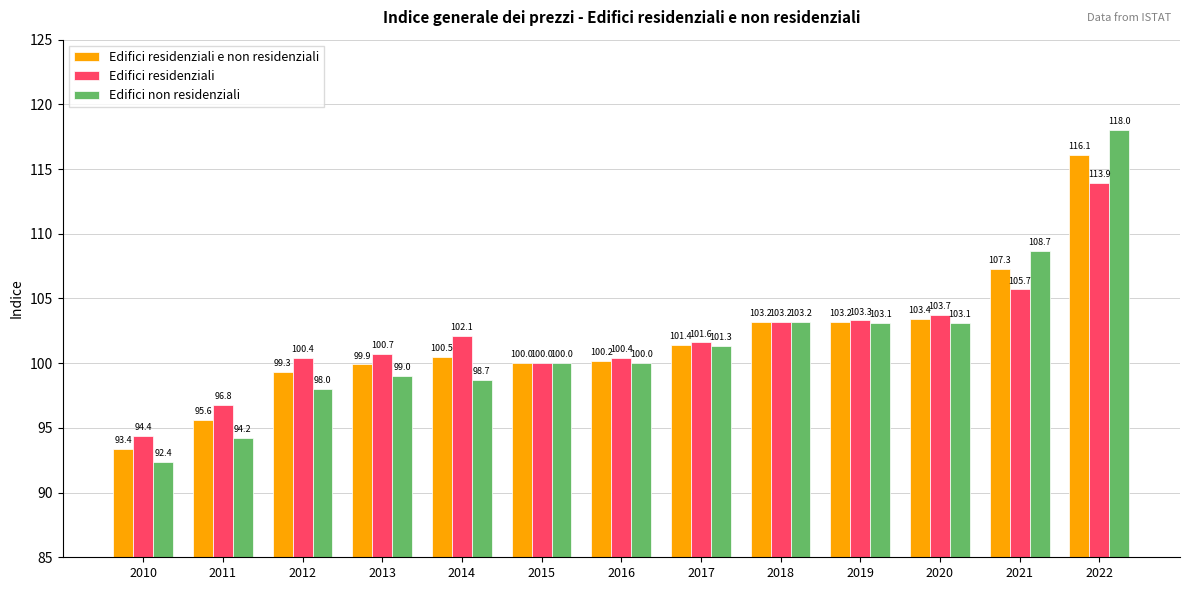

What is the spread (max minus min) of values at 2016?

0.4